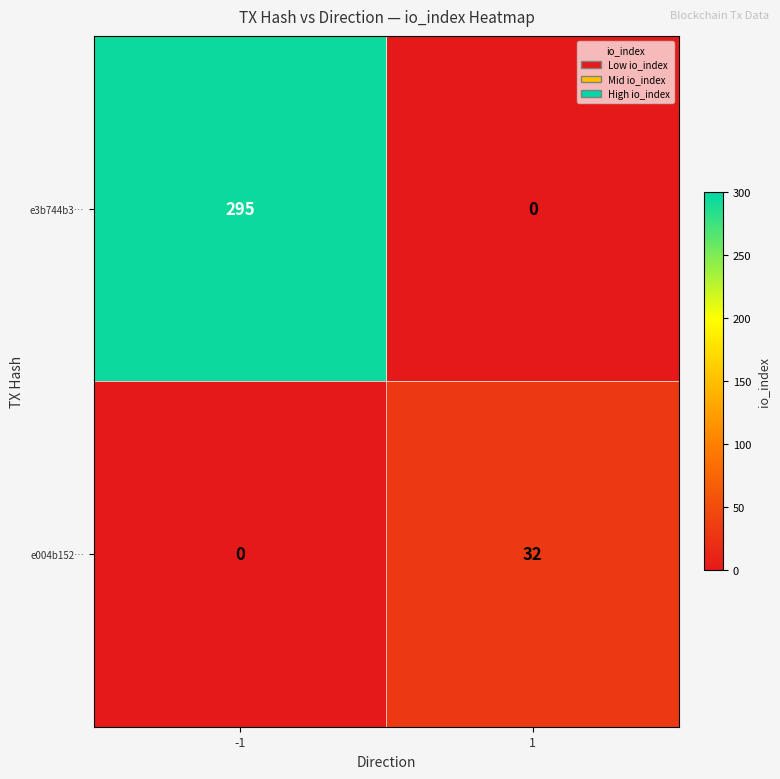

What is the maximum value shown in the chart?

295